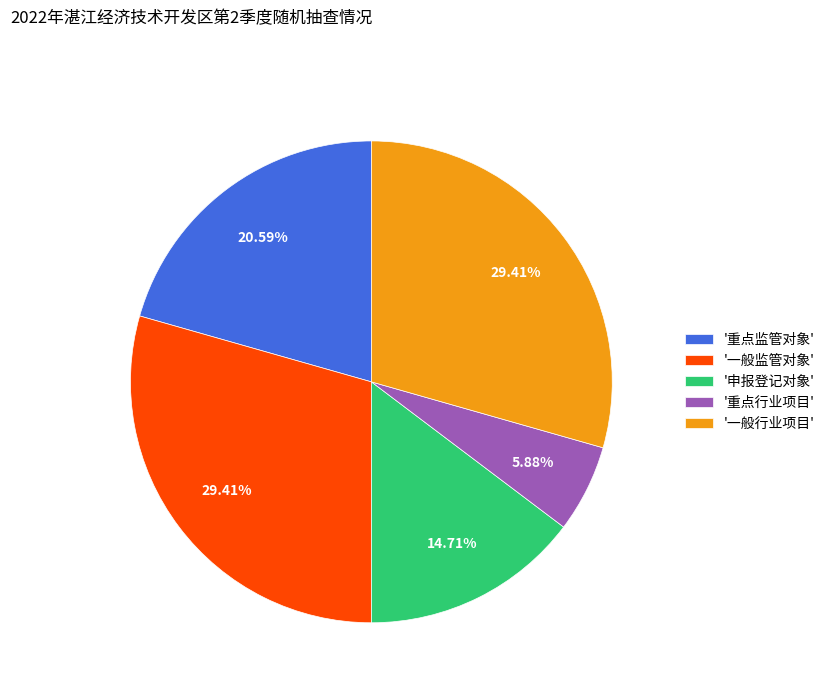

Is the sum of '重点监管对象' and '重点行业项目' greater than half?

No